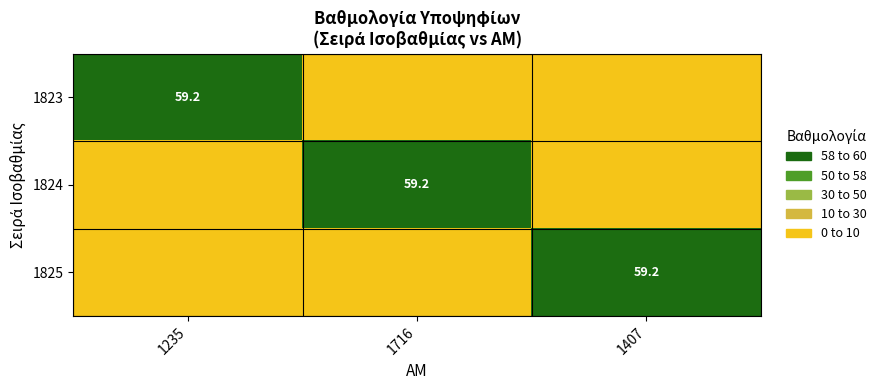

True or false: 1824 has a value of 32.7 at 1716.

False